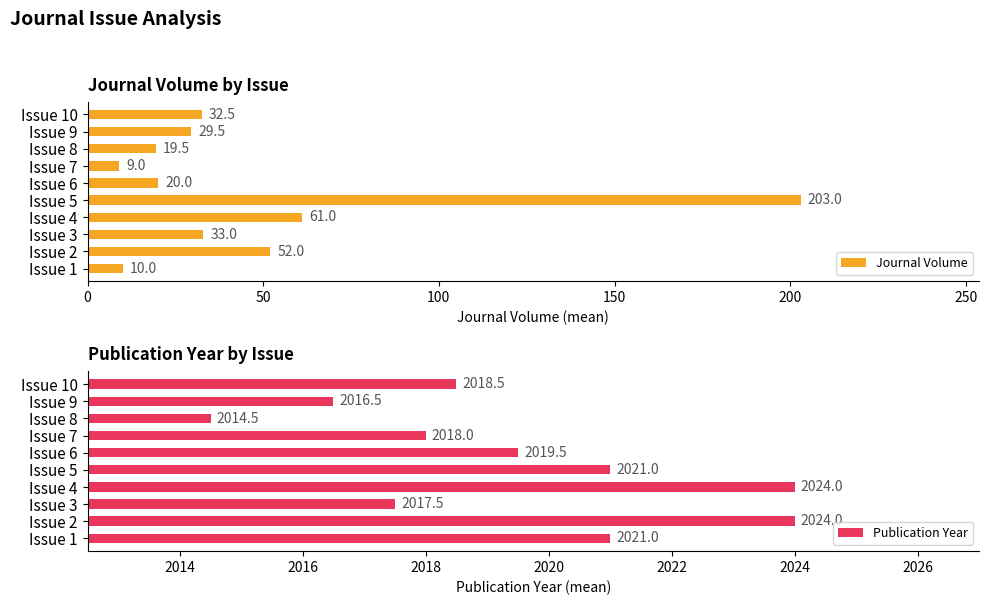

What is the value of the Publication Year bar at the 8th from the left?

2014.5